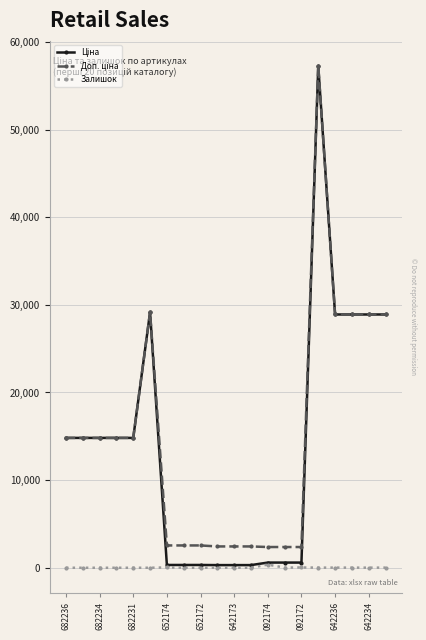

At how many categories does at least one series exceed 17694?

6